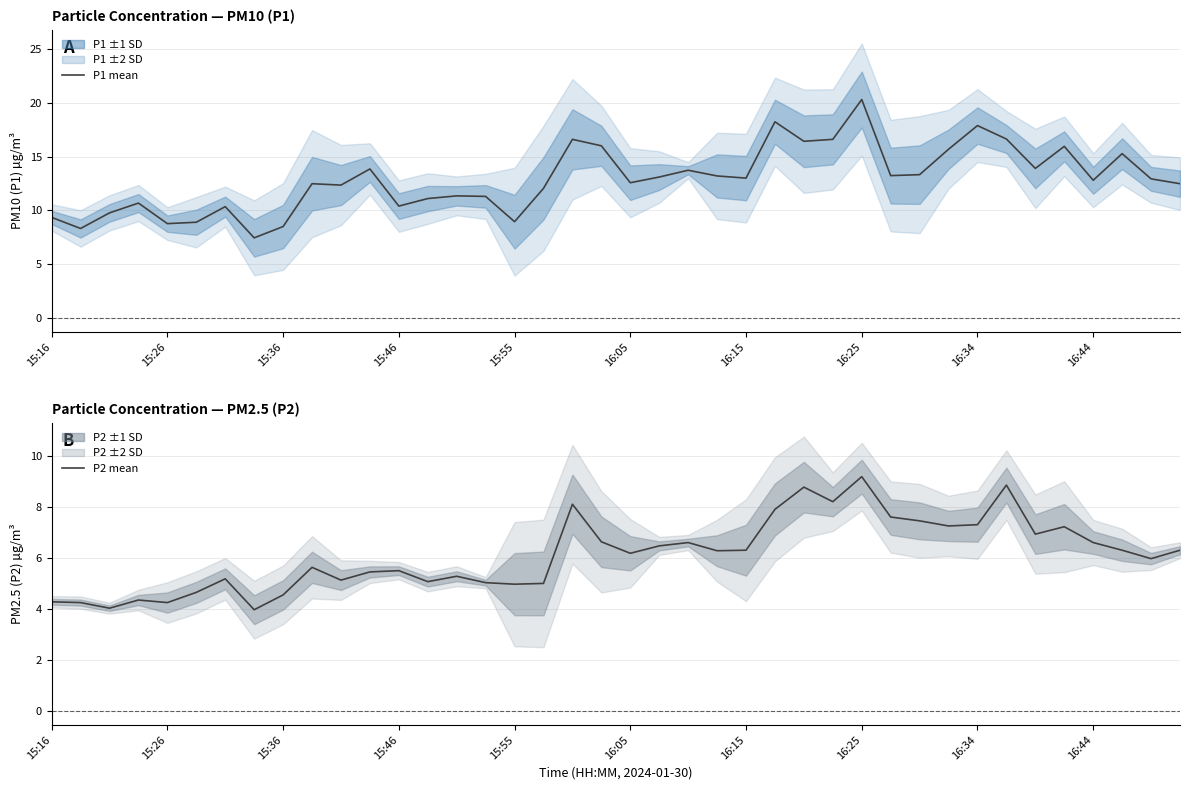

At how many categories does at least one series exceed 12?

26